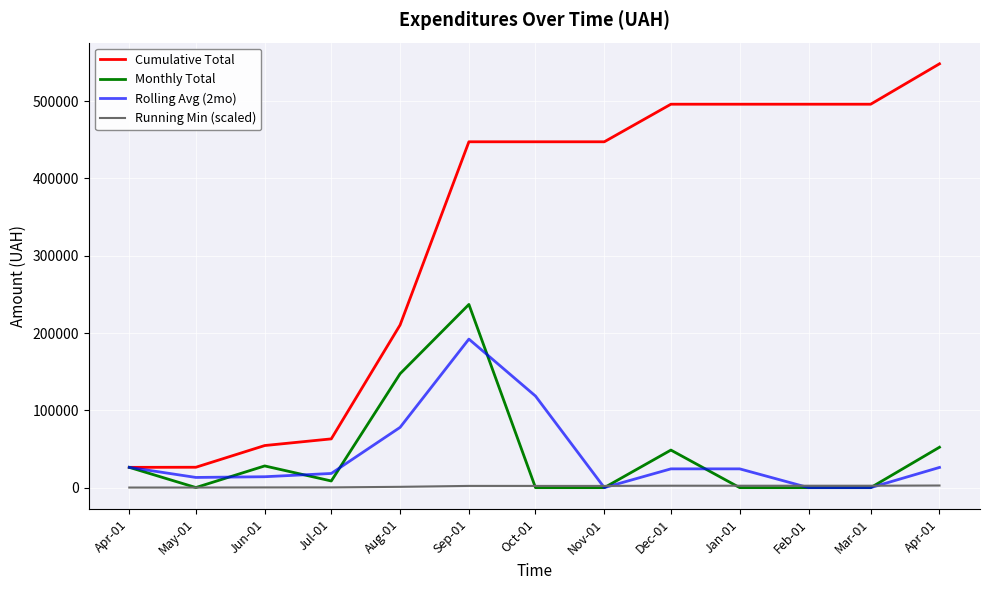

Where do Rolling Avg (2mo) and Monthly Total first cross each other?

May-01 and Jun-01